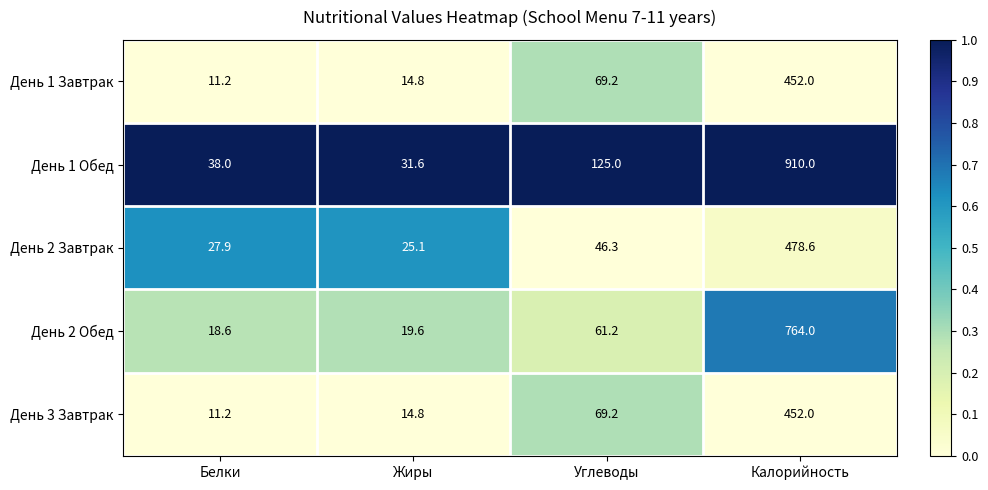

Is it true that День 1 Завтрак equals 5.8 at Белки?

False